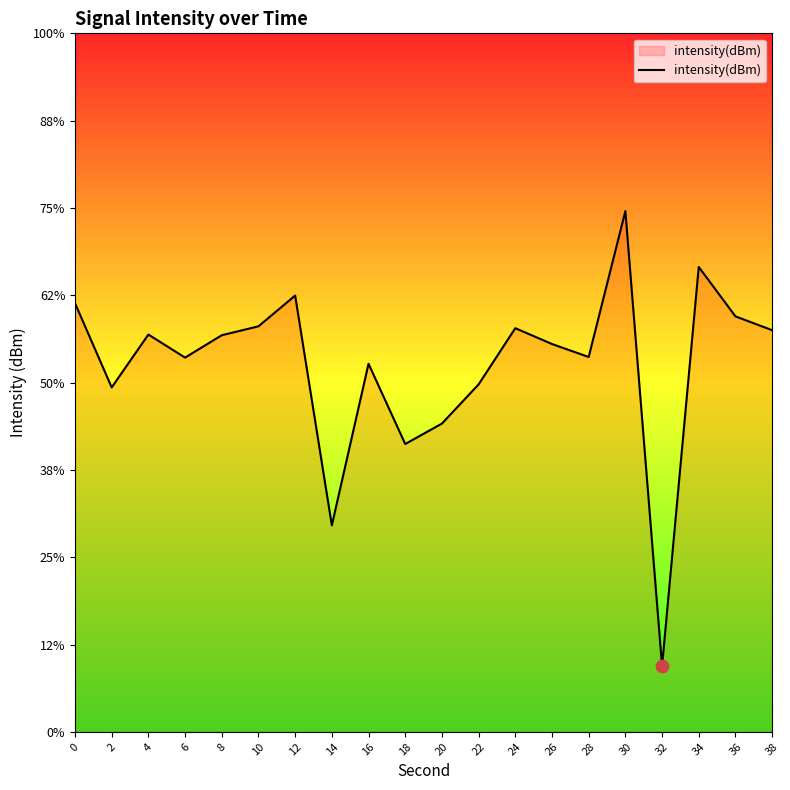

What is the change in value from 6 to 18?

-4.9